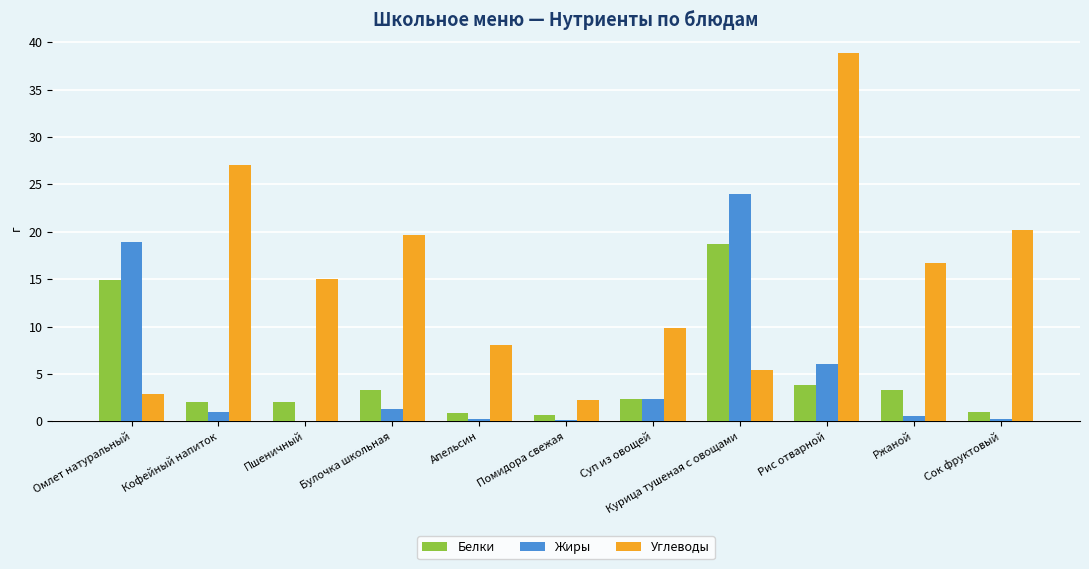

True or false: Жиры has a value of 6.1 at Рис отварной.

True